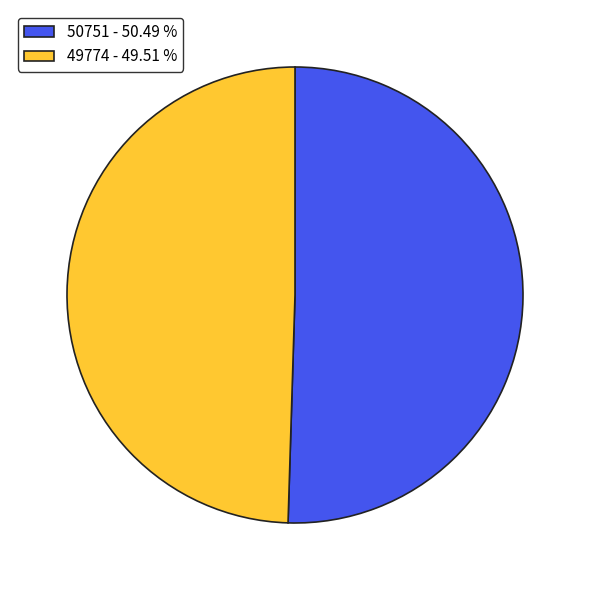

How many segments does this pie chart have?

2